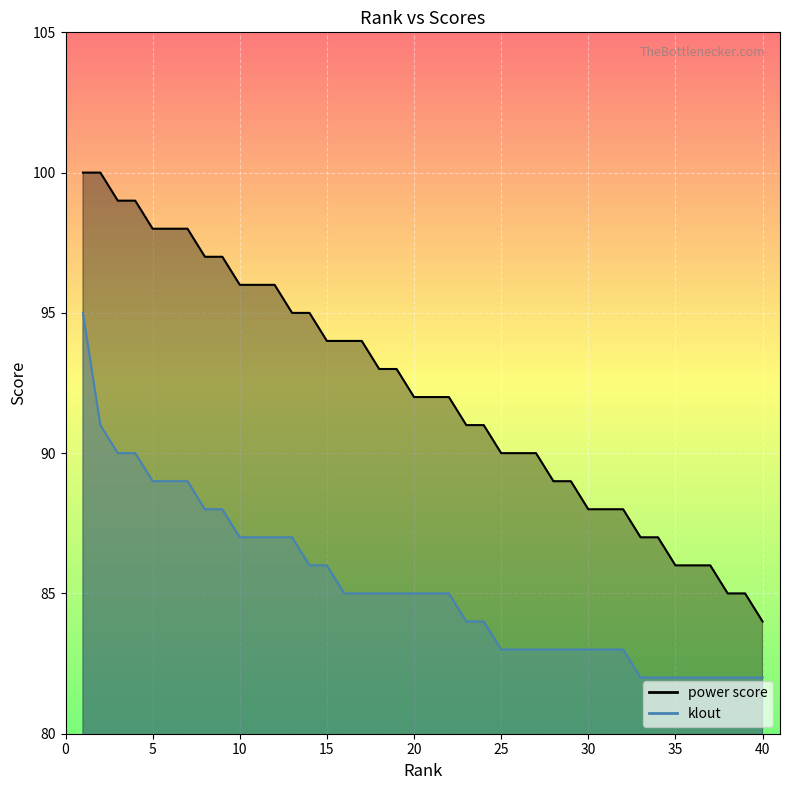

Reading left to right, what are all the values shown in this chart?

power score: 100	100	99	99	98	98	98	97	97	96	96	96	95	95	94	94	94	93	93	92	92	92	91	91	90	90	90	89	89	88	88	88	87	87	86	86	86	85	85	84
klout: 95	91	90	90	89	89	89	88	88	87	87	87	87	86	86	85	85	85	85	85	85	85	84	84	83	83	83	83	83	83	83	83	82	82	82	82	82	82	82	82